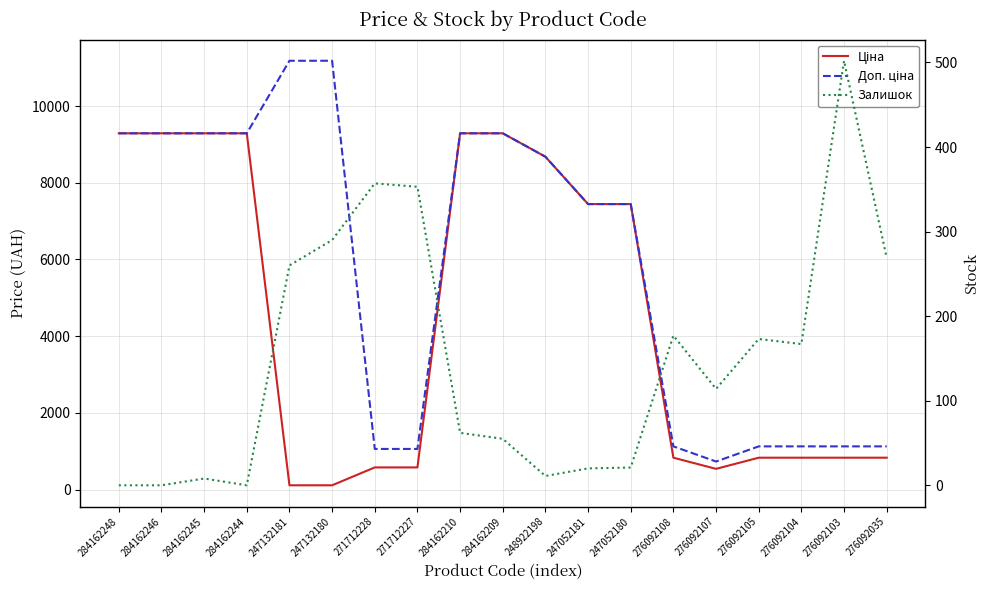

What is the difference between the highest and lowest values at 247052180?

7423.6